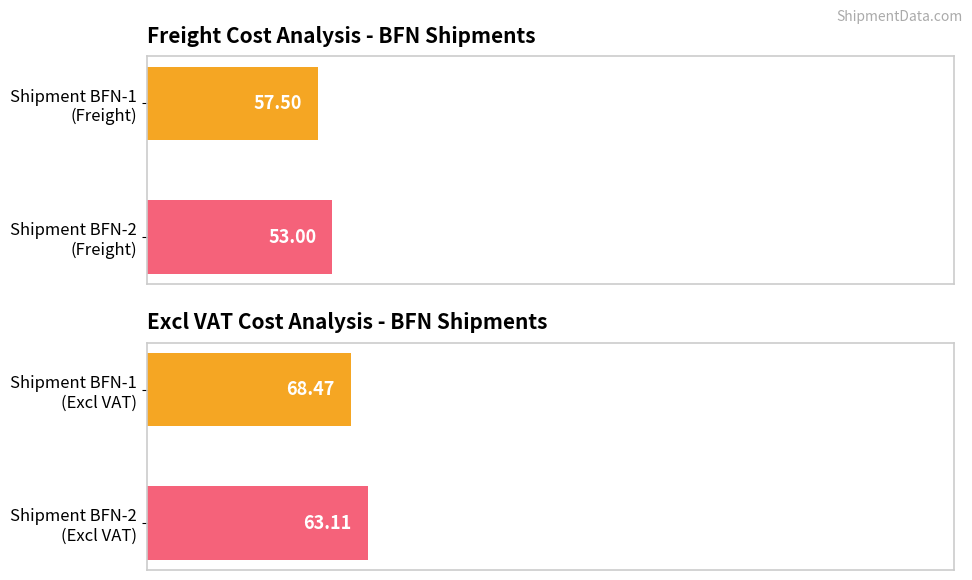

At 50, list the series in order from smallest to largest.

Freight, Excl VAT